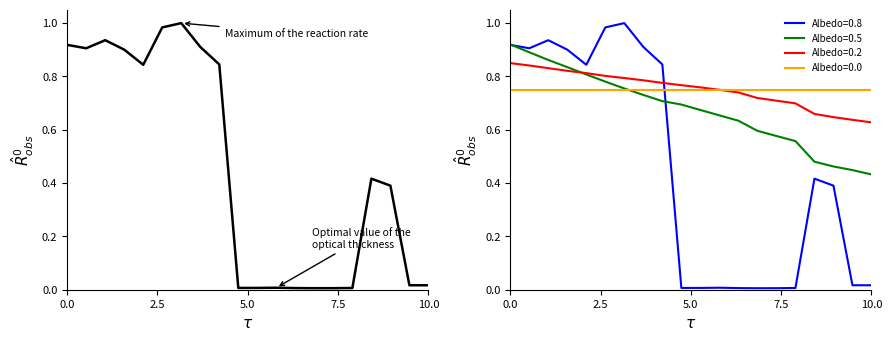

Reading left to right, extract all data points from this chart.

0.9	0.9	0.9	0.9	0.8	1.0	1.0	0.9	0.8	0.0	0.0	0.0	0.0	0.0	0.0	0.0	0.4	0.4	0.0	0.0